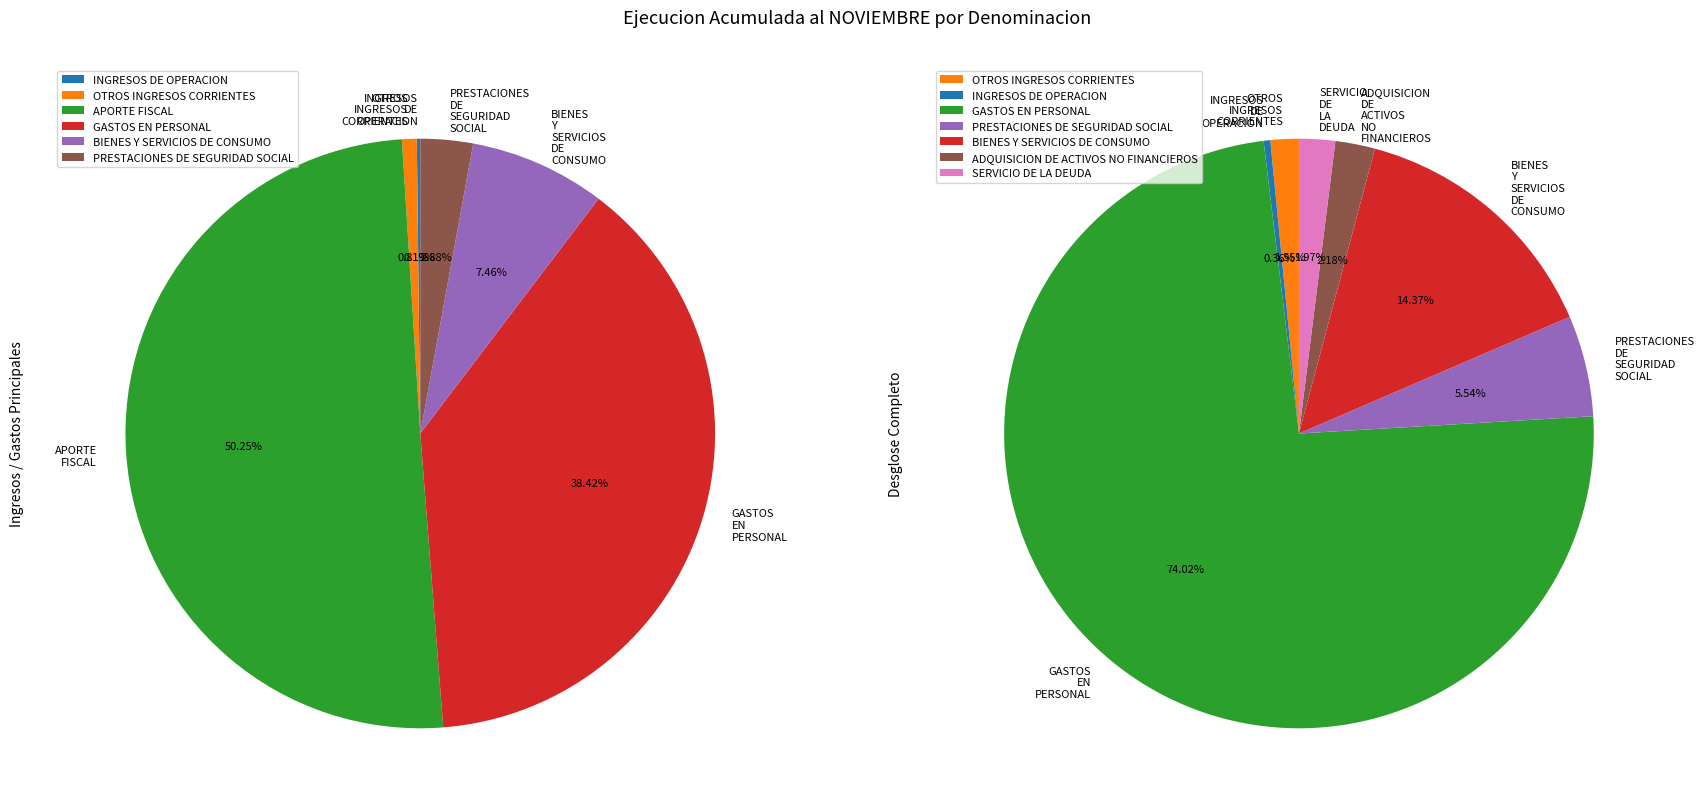

What is the change in value from APORTE FISCAL to ADQUISICION DE ACTIVOS NO FINANCIEROS?

-3232720